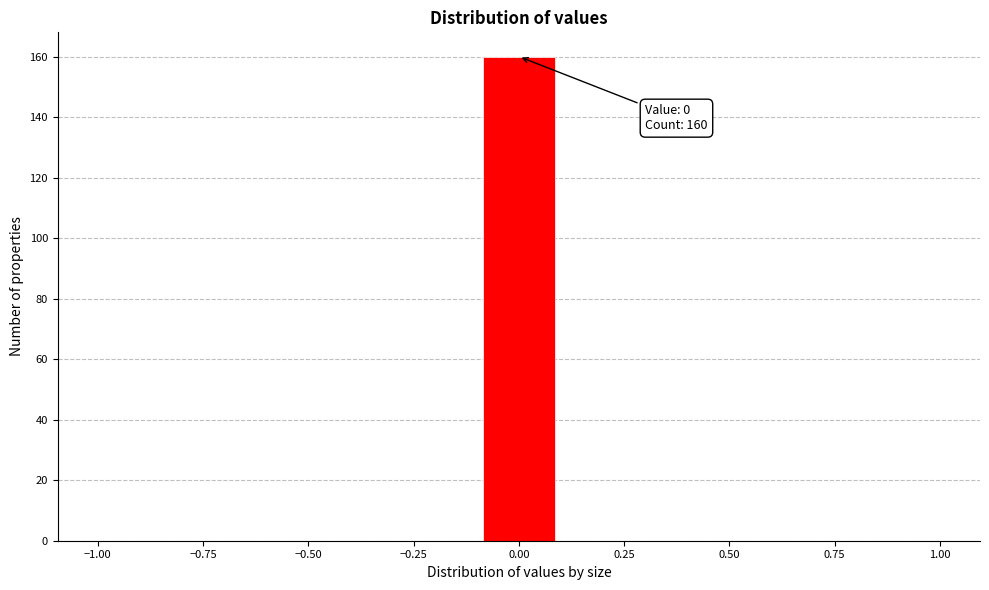

Read against the x-axis, roughly where is the centre of the tallest bar?

0.00